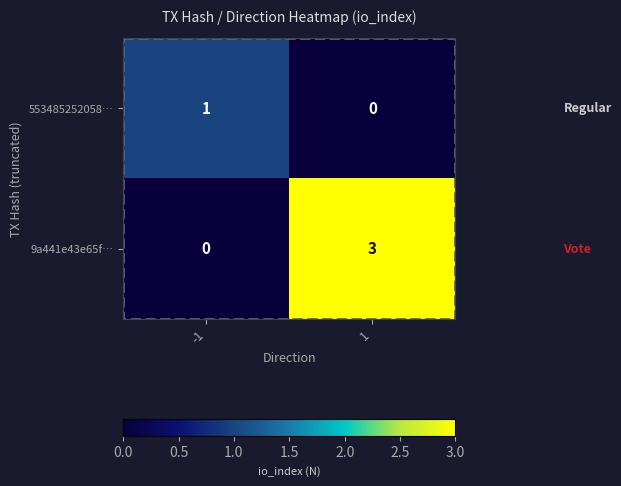

What is the sum of the 9a441e43e65f… values at 1 and -1?

3